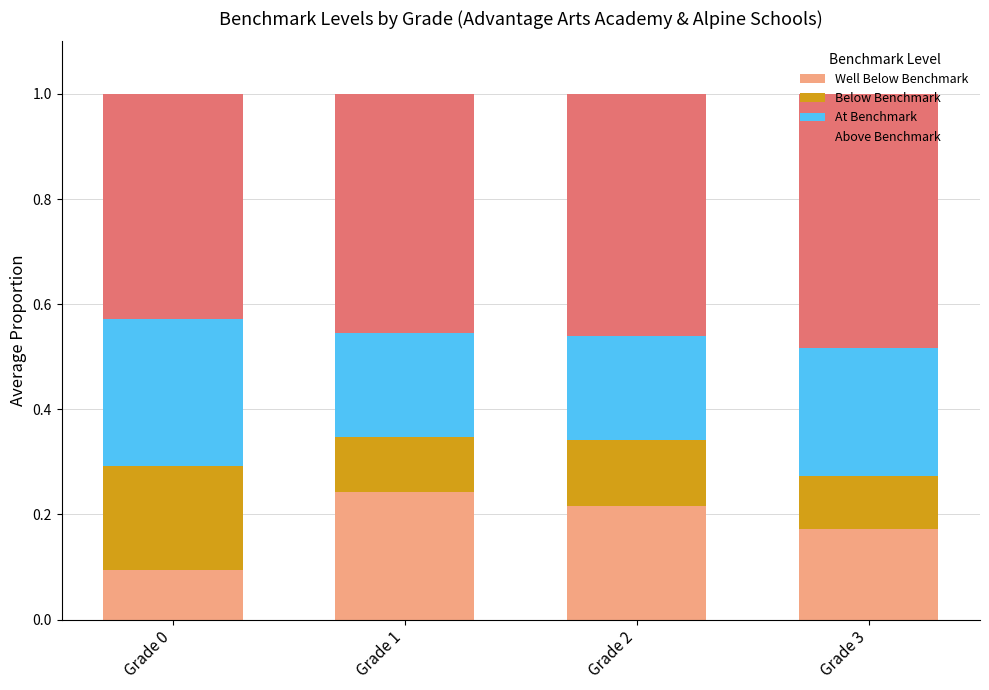

What is the total value across all series at Grade 2?

1.0